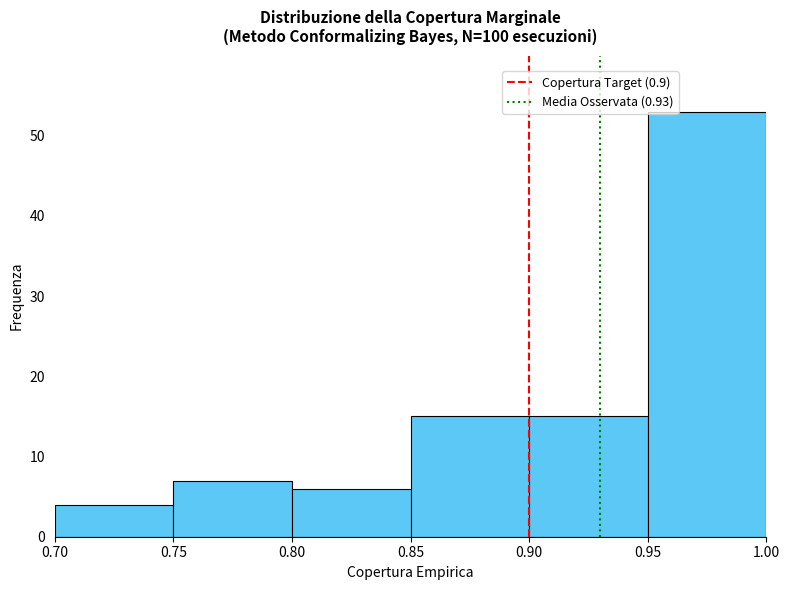

Which range on the x-axis has the tallest bar?

0.95 to 1.00